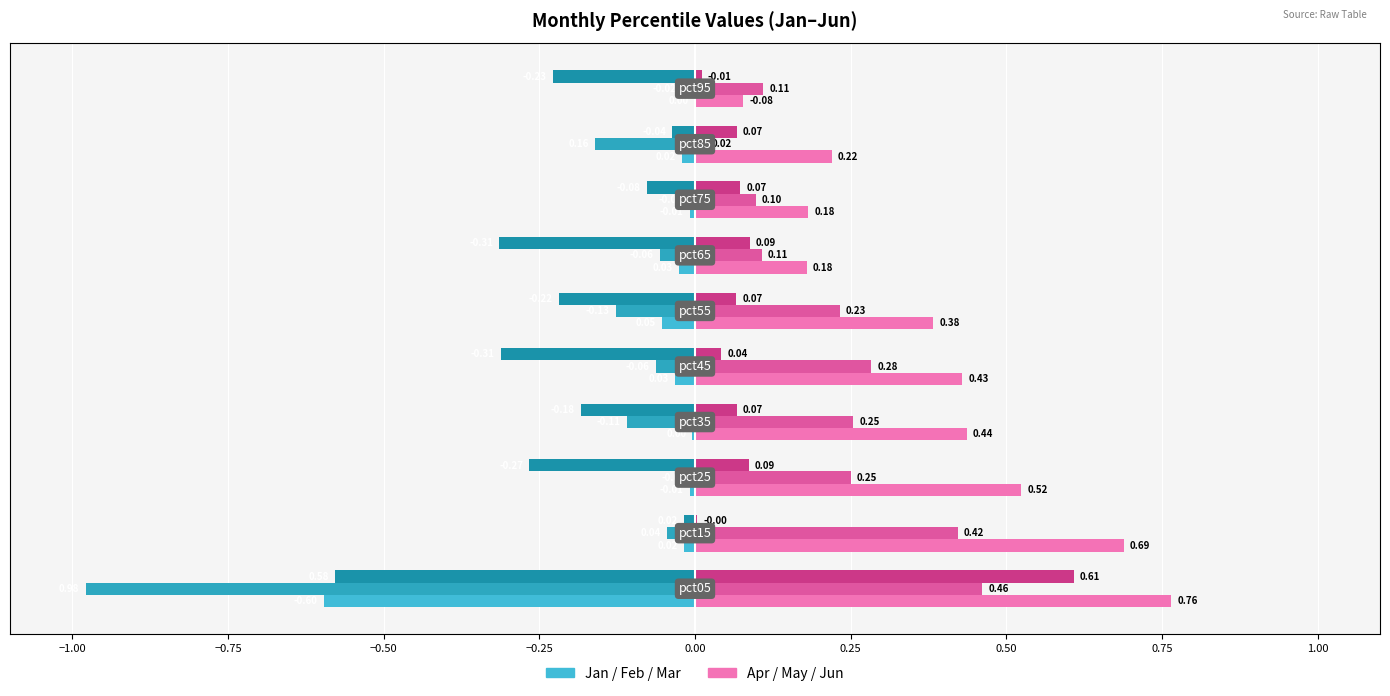

How many distinct data groups are displayed?

6